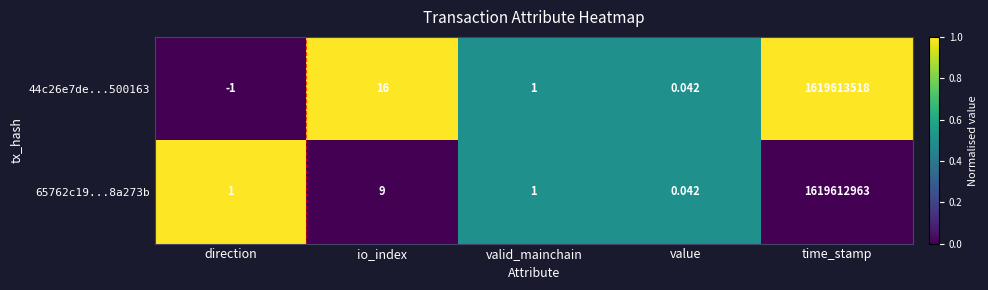

Where is 44c26e7de...500163 nearest to the value 809806758?

io_index